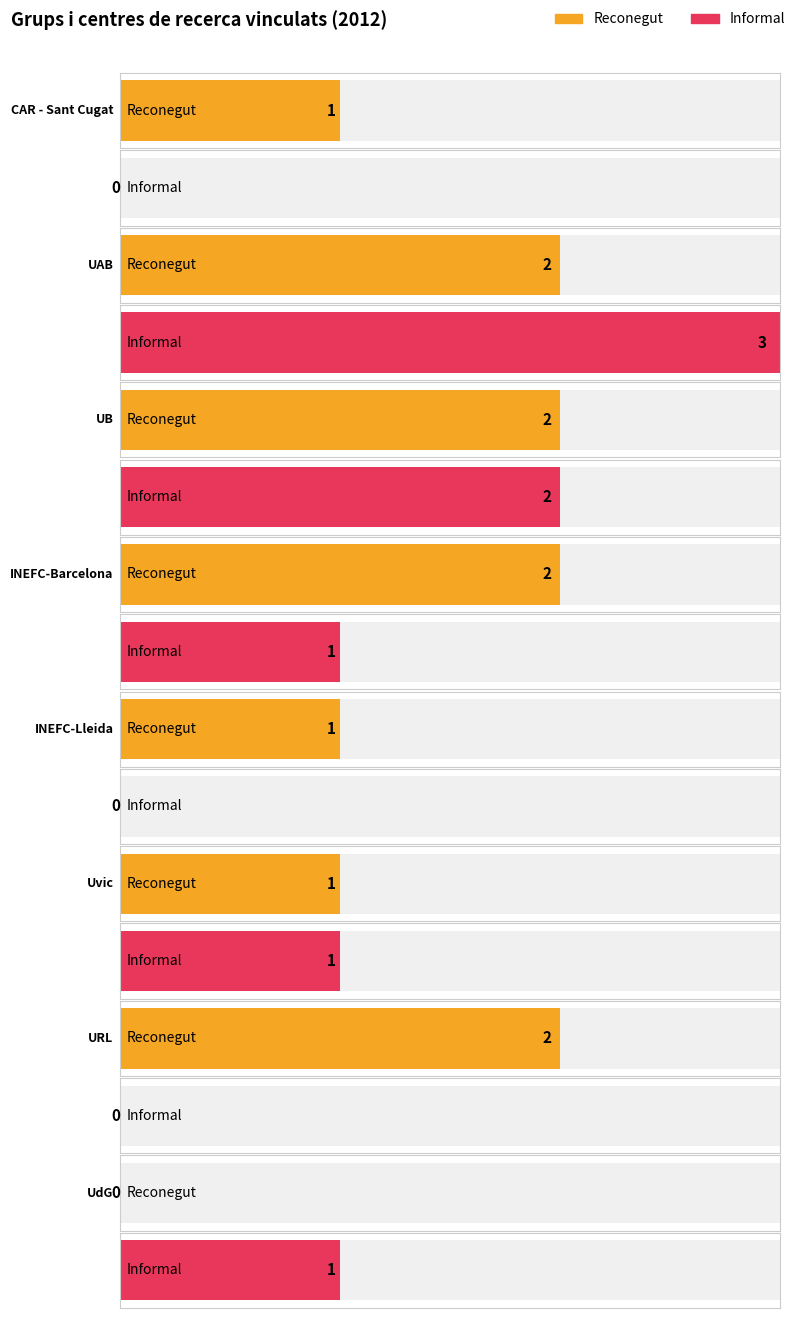

How many values in Informal are above zero?

5